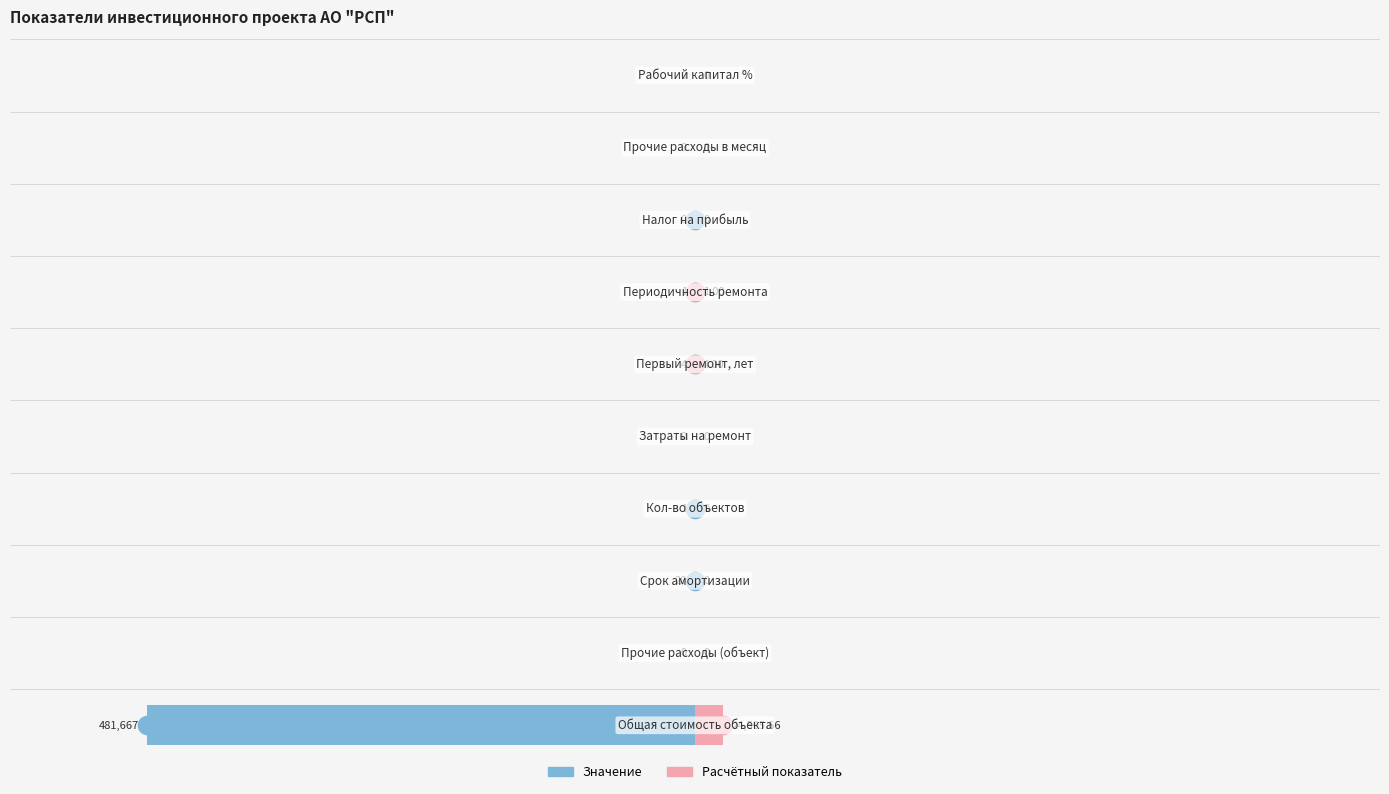

What are all the series names shown in the legend?

Значение, Расчётный показатель